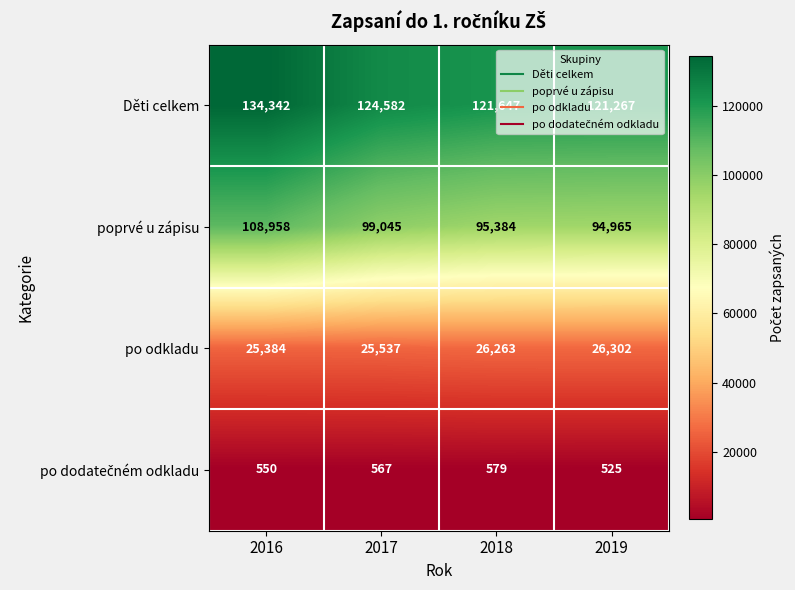

What is the average value of the poprvé u zápisu series?

99588